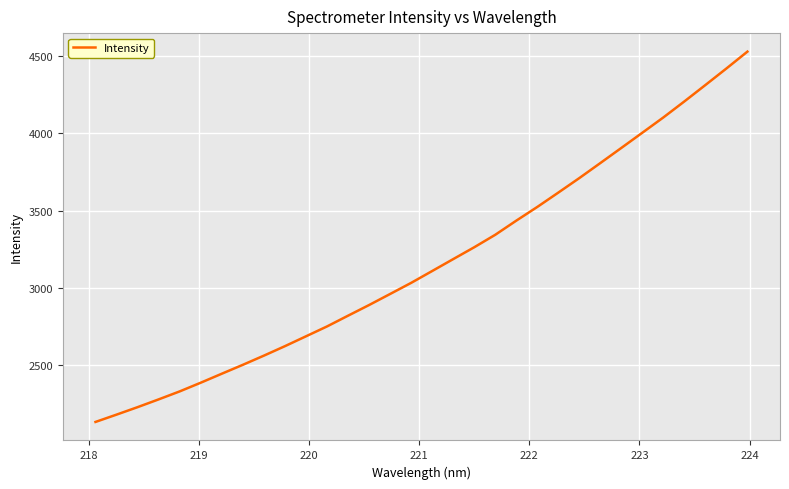

What is the difference between the maximum and minimum values?

2396.4